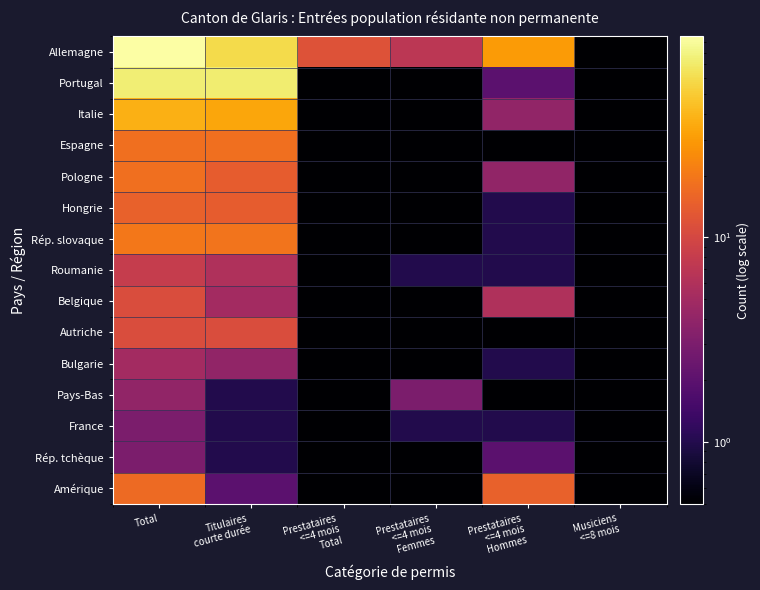

Reading left to right, transcribe all the data shown in this chart.

Allemagne: Total=96.0	Titulaires
courte durée=59.0	Prestataires
<=4 mois
Total=12.0	Prestataires
<=4 mois
Femmes=7.0	Prestataires
<=4 mois
Hommes=30.0	Musiciens
<=8 mois=0.1
Portugal: Total=75.0	Titulaires
courte durée=73.0	Prestataires
<=4 mois
Total=0.1	Prestataires
<=4 mois
Femmes=0.1	Prestataires
<=4 mois
Hommes=2.0	Musiciens
<=8 mois=0.1
Italie: Total=38.0	Titulaires
courte durée=34.0	Prestataires
<=4 mois
Total=0.1	Prestataires
<=4 mois
Femmes=0.1	Prestataires
<=4 mois
Hommes=4.0	Musiciens
<=8 mois=0.1
Espagne: Total=18.0	Titulaires
courte durée=18.0	Prestataires
<=4 mois
Total=0.1	Prestataires
<=4 mois
Femmes=0.1	Prestataires
<=4 mois
Hommes=0.1	Musiciens
<=8 mois=0.1
Pologne: Total=18.0	Titulaires
courte durée=14.0	Prestataires
<=4 mois
Total=0.1	Prestataires
<=4 mois
Femmes=0.1	Prestataires
<=4 mois
Hommes=4.0	Musiciens
<=8 mois=0.1
Hongrie: Total=15.0	Titulaires
courte durée=14.0	Prestataires
<=4 mois
Total=0.1	Prestataires
<=4 mois
Femmes=0.1	Prestataires
<=4 mois
Hommes=1.0	Musiciens
<=8 mois=0.1
Rép. slovaque: Total=20.0	Titulaires
courte durée=19.0	Prestataires
<=4 mois
Total=0.1	Prestataires
<=4 mois
Femmes=0.1	Prestataires
<=4 mois
Hommes=1.0	Musiciens
<=8 mois=0.1
Roumanie: Total=8.0	Titulaires
courte durée=6.0	Prestataires
<=4 mois
Total=0.1	Prestataires
<=4 mois
Femmes=1.0	Prestataires
<=4 mois
Hommes=1.0	Musiciens
<=8 mois=0.1
Belgique: Total=11.0	Titulaires
courte durée=5.0	Prestataires
<=4 mois
Total=0.1	Prestataires
<=4 mois
Femmes=0.1	Prestataires
<=4 mois
Hommes=6.0	Musiciens
<=8 mois=0.1
Autriche: Total=11.0	Titulaires
courte durée=11.0	Prestataires
<=4 mois
Total=0.1	Prestataires
<=4 mois
Femmes=0.1	Prestataires
<=4 mois
Hommes=0.1	Musiciens
<=8 mois=0.1
Bulgarie: Total=5.0	Titulaires
courte durée=4.0	Prestataires
<=4 mois
Total=0.1	Prestataires
<=4 mois
Femmes=0.1	Prestataires
<=4 mois
Hommes=1.0	Musiciens
<=8 mois=0.1
Pays-Bas: Total=4.0	Titulaires
courte durée=1.0	Prestataires
<=4 mois
Total=0.1	Prestataires
<=4 mois
Femmes=3.0	Prestataires
<=4 mois
Hommes=0.1	Musiciens
<=8 mois=0.1
France: Total=3.0	Titulaires
courte durée=1.0	Prestataires
<=4 mois
Total=0.1	Prestataires
<=4 mois
Femmes=1.0	Prestataires
<=4 mois
Hommes=1.0	Musiciens
<=8 mois=0.1
Rép. tchèque: Total=3.0	Titulaires
courte durée=1.0	Prestataires
<=4 mois
Total=0.1	Prestataires
<=4 mois
Femmes=0.1	Prestataires
<=4 mois
Hommes=2.0	Musiciens
<=8 mois=0.1
Amérique: Total=17.0	Titulaires
courte durée=2.0	Prestataires
<=4 mois
Total=0.1	Prestataires
<=4 mois
Femmes=0.1	Prestataires
<=4 mois
Hommes=15.0	Musiciens
<=8 mois=0.1